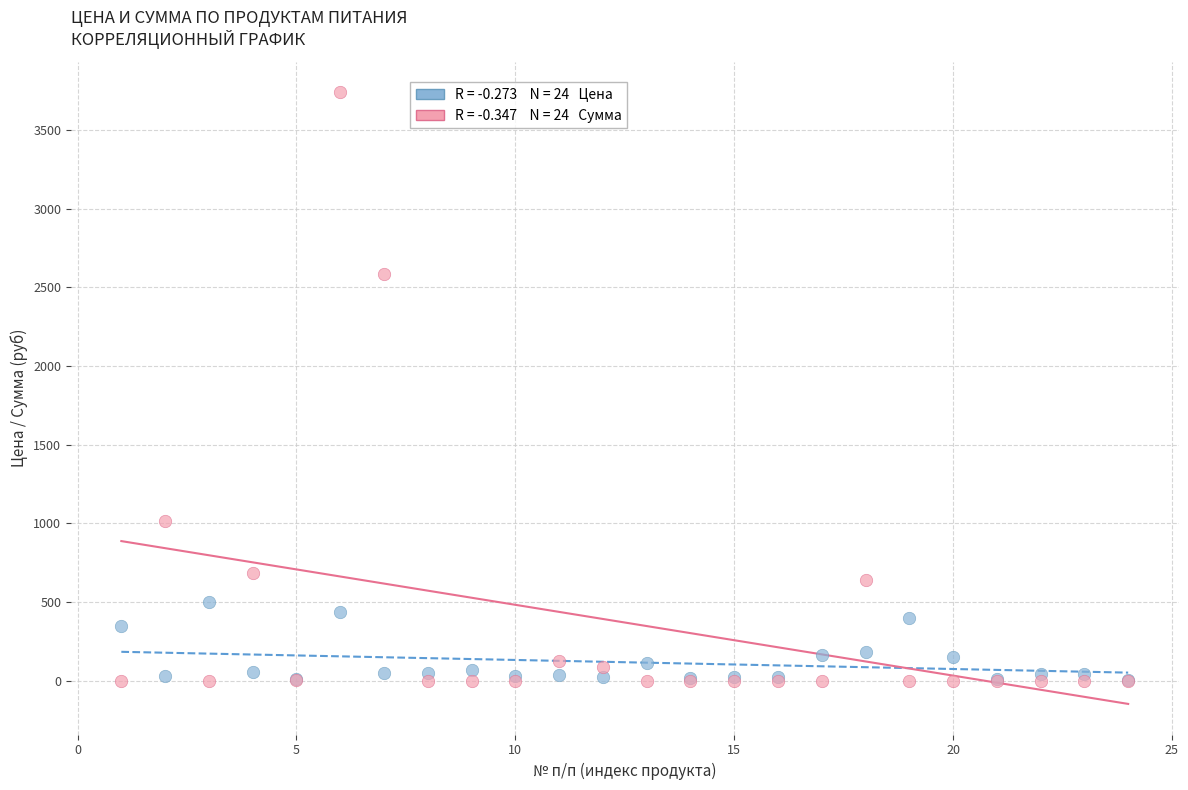

Across all series, what Y value is closest to 1869?

2586.2